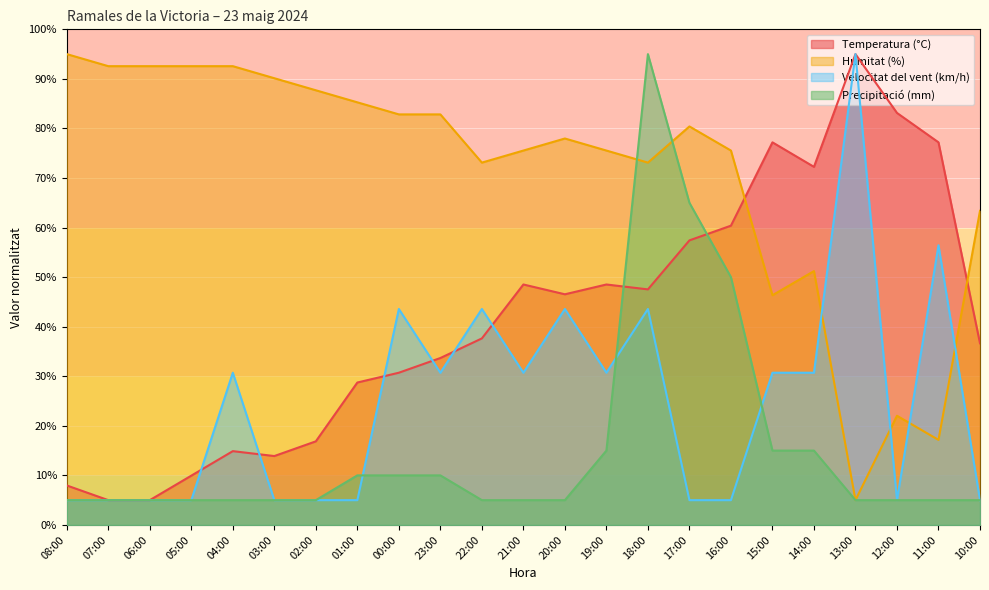

Which series has the widest spread of values?

Temperatura (°C)